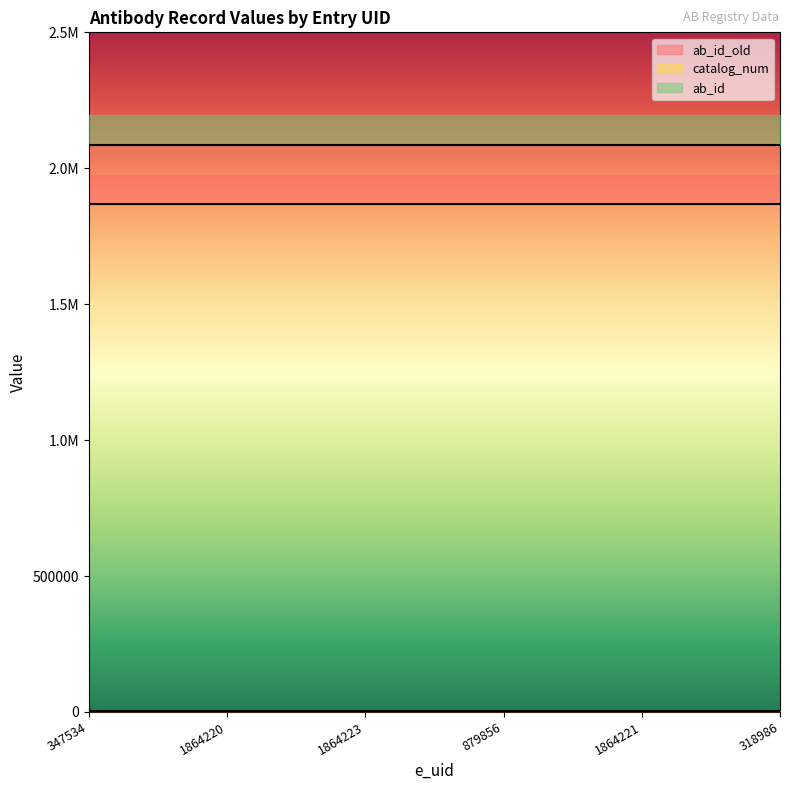

What is the total value across all series at 1864220?

4395869